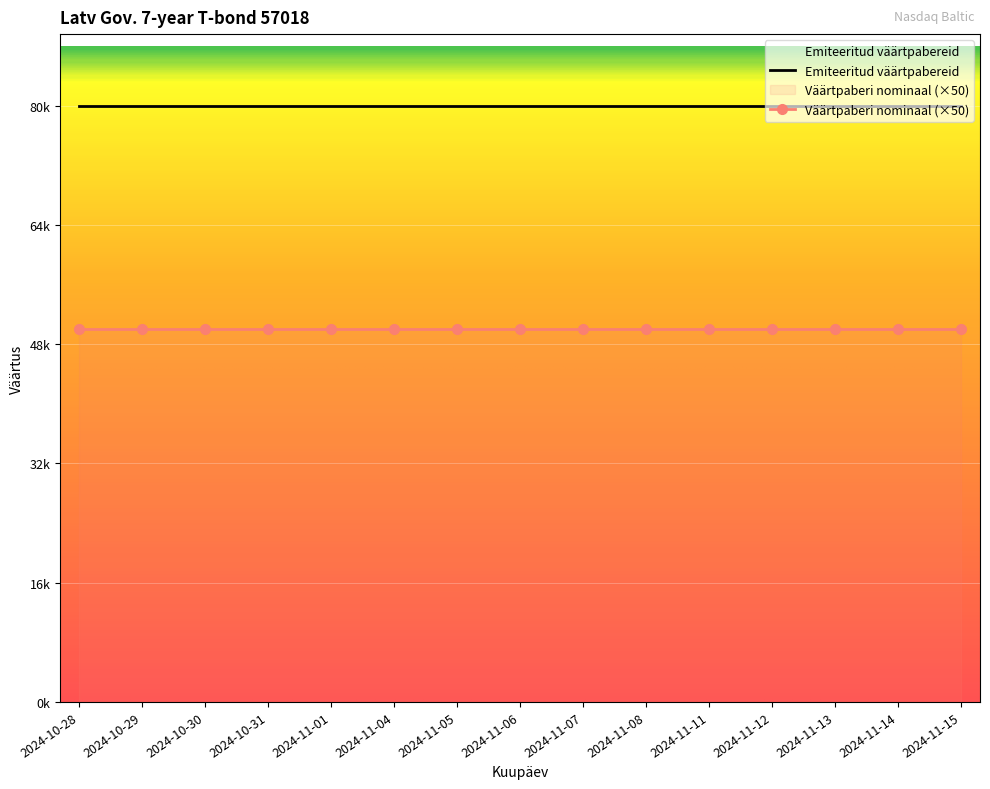

True or false: Emiteeritud väärtpabereid has more than 2 points higher than both neighbors.

False